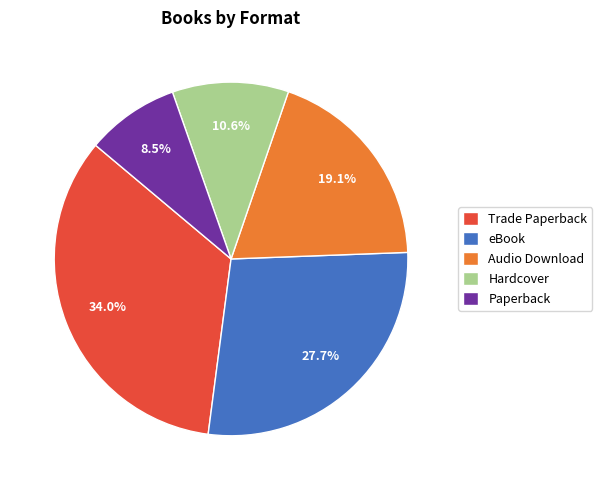

Between Trade Paperback and Audio Download, which is larger?

Trade Paperback